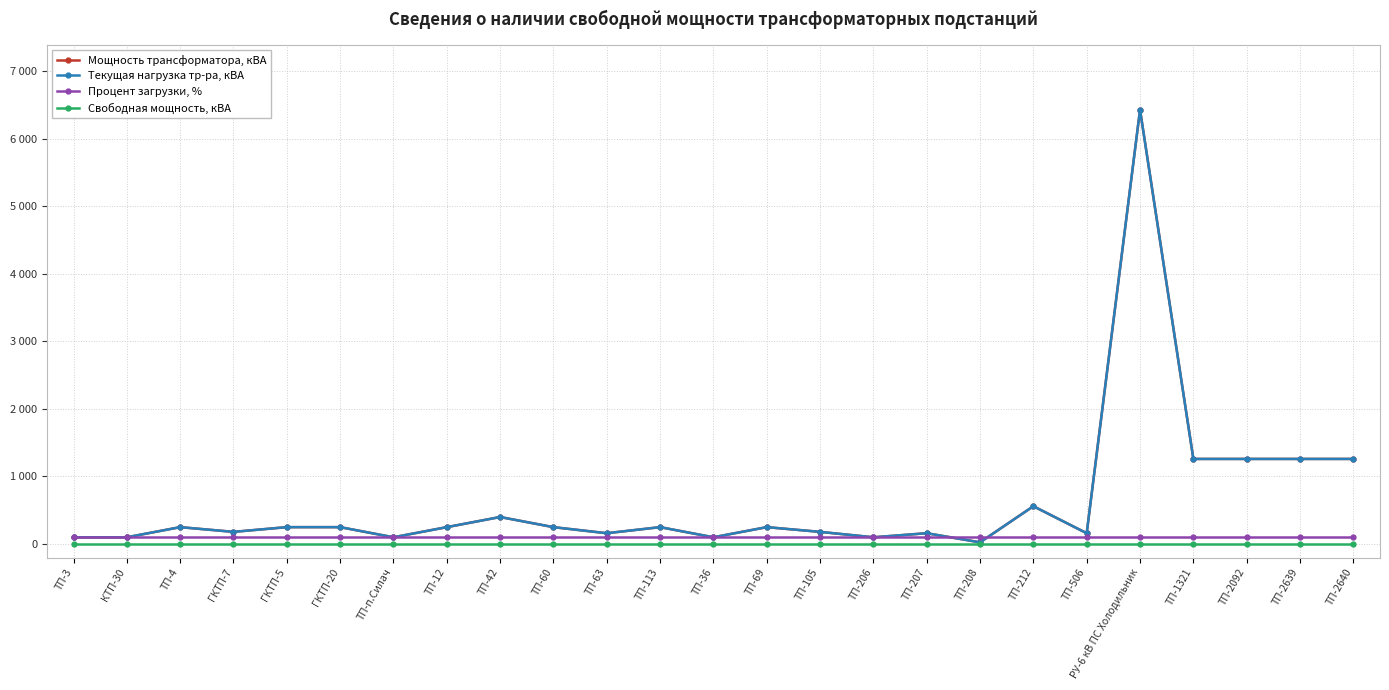

What is the sum of all Мощность трансформатора, кВА values?

15545